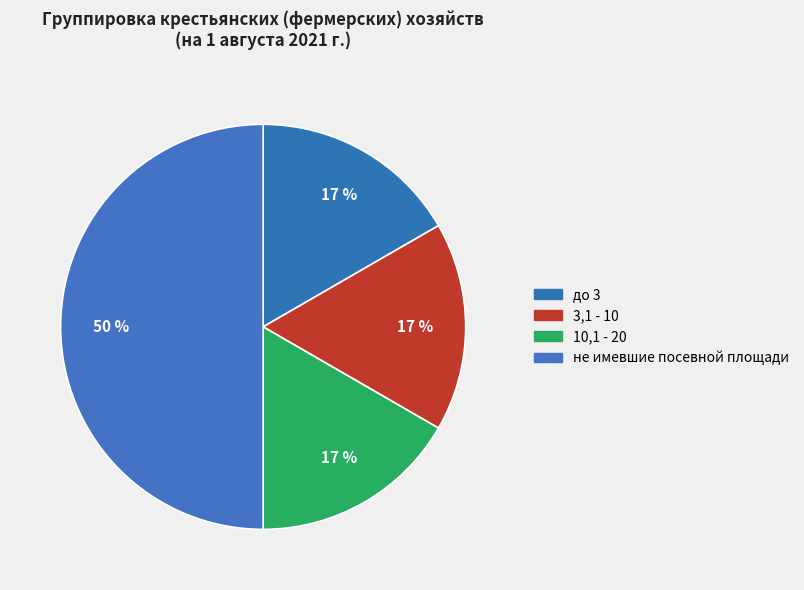

How many slices are in this pie chart?

4